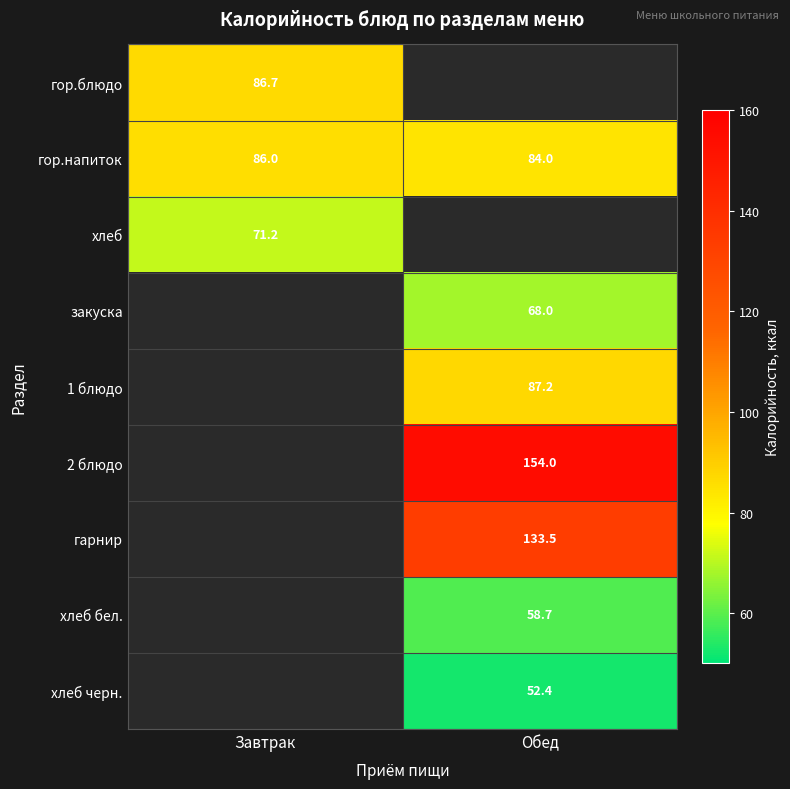

What is the smallest value displayed?

52.4